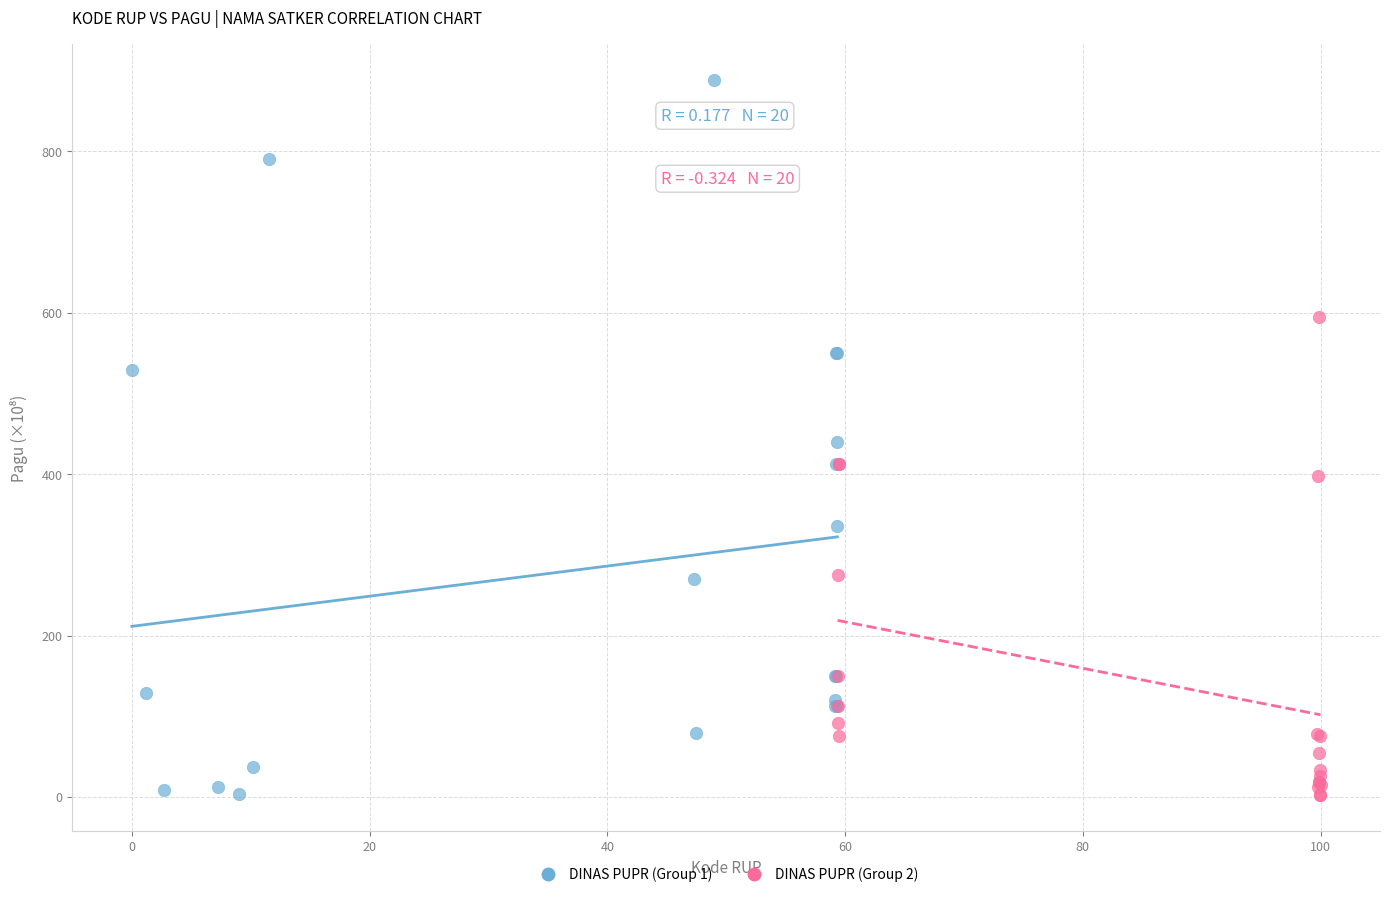

What are all the series names shown in the legend?

DINAS PUPR (Group 1), DINAS PUPR (Group 2)